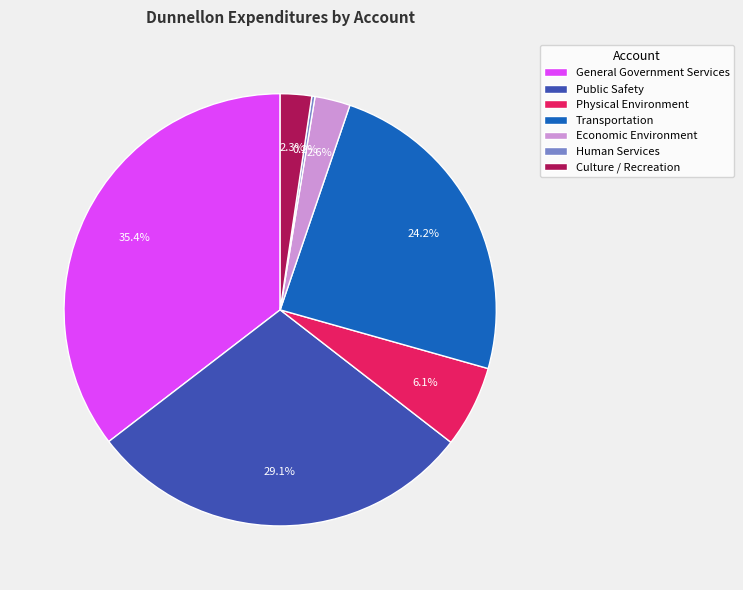

How much of the chart is everything except Culture / Recreation?

97.7%